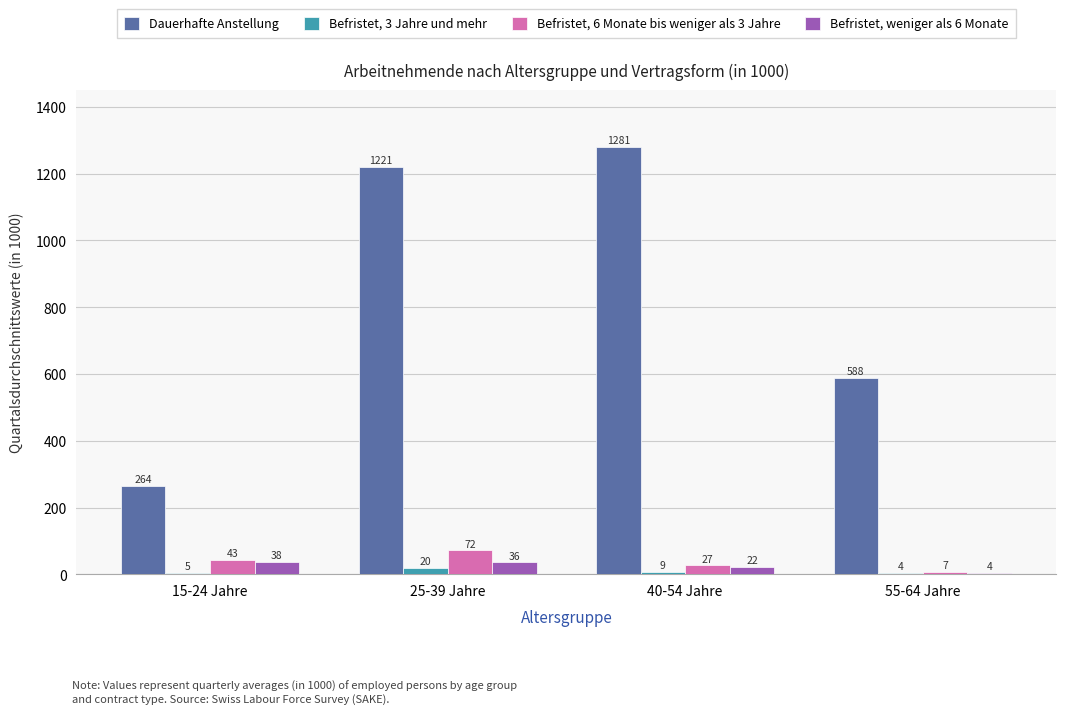

Is it true that Befristet, 6 Monate bis weniger als 3 Jahre equals 72.0 at 25-39 Jahre?

True